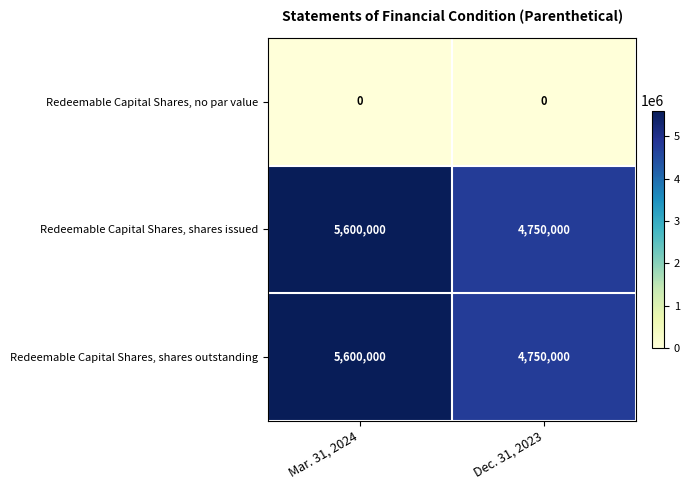

What is the average value of the Redeemable Capital Shares, shares outstanding series?

5175000